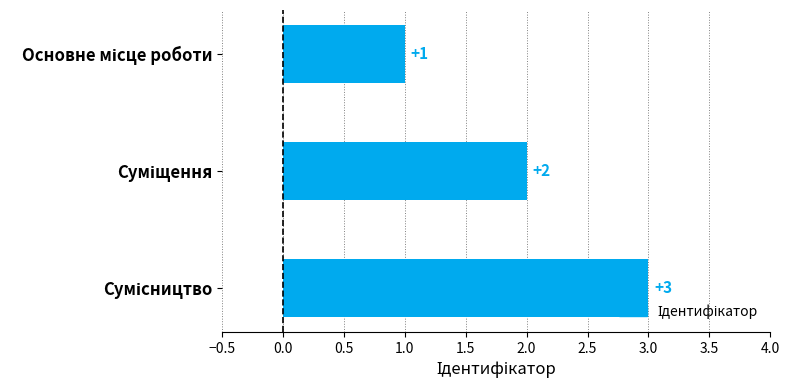

How many bars are there in total?

3